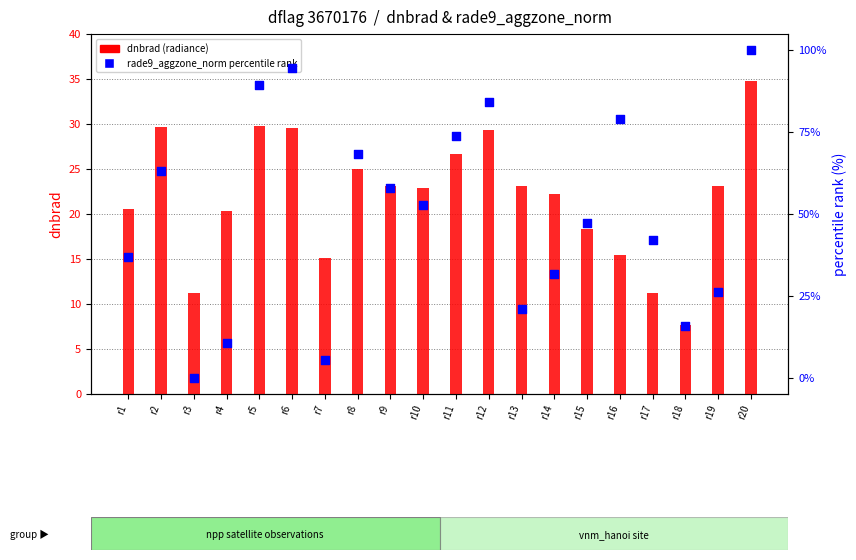

Which series has the largest Y range (max minus min)?

rade9_aggzone_norm percentile rank